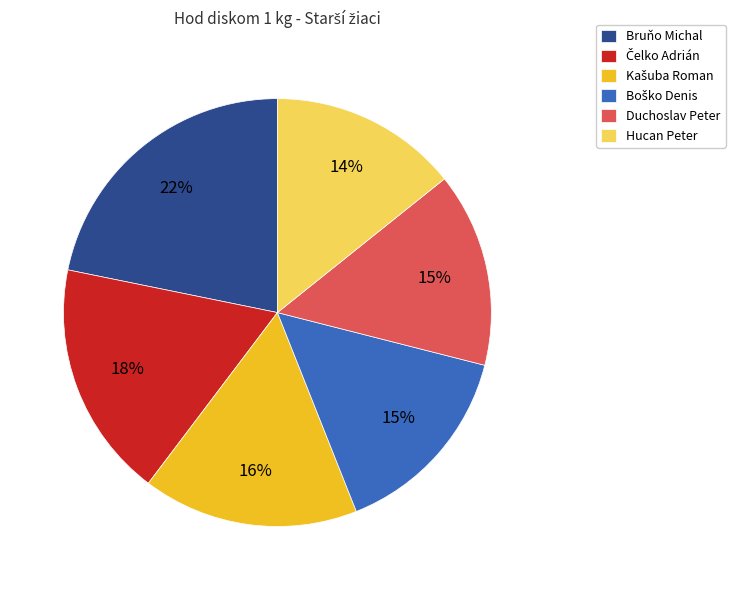

Is it true that Duchoslav Peter is 15% of the pie?

True